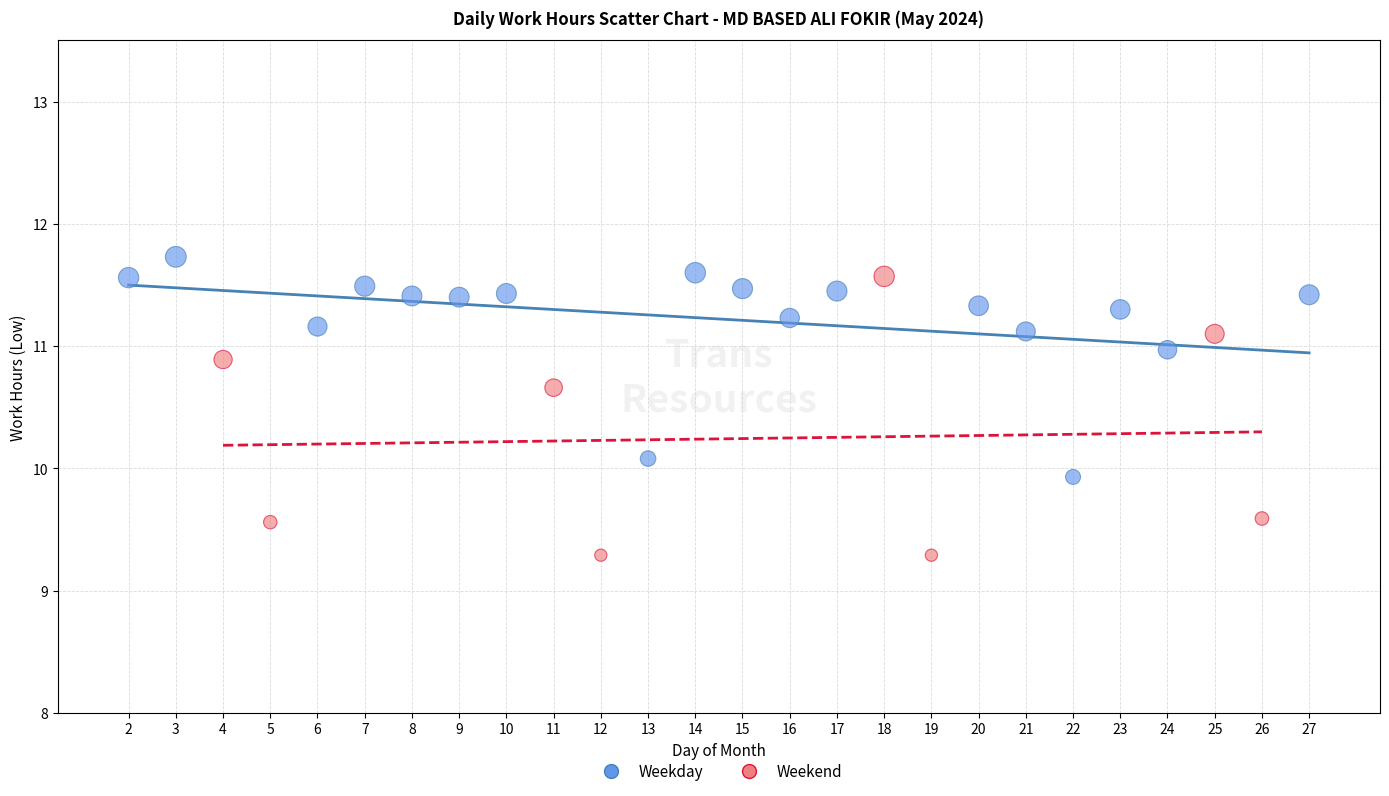

Which series has the largest Y range (max minus min)?

Weekend